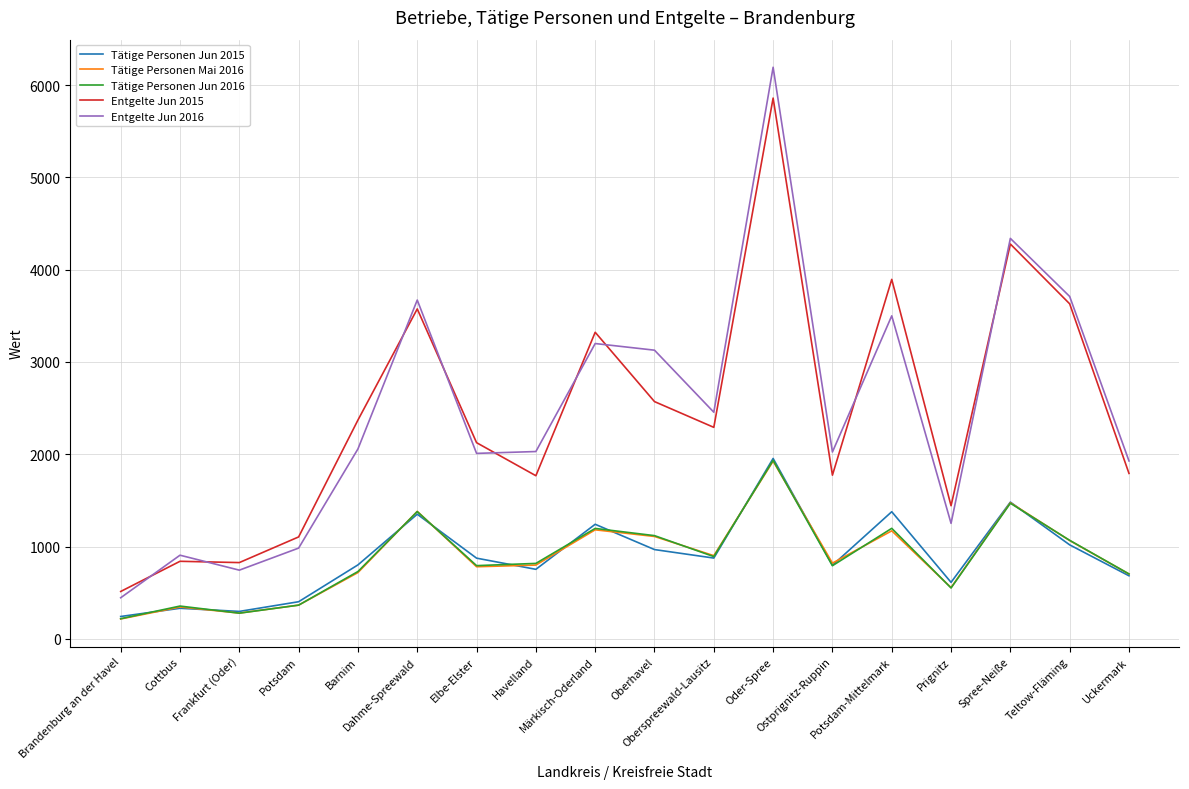

Is the value of Entgelte Jun 2015 at Oberspreewald-Lausitz greater than the value of Entgelte Jun 2016 at Märkisch-Oderland?

No